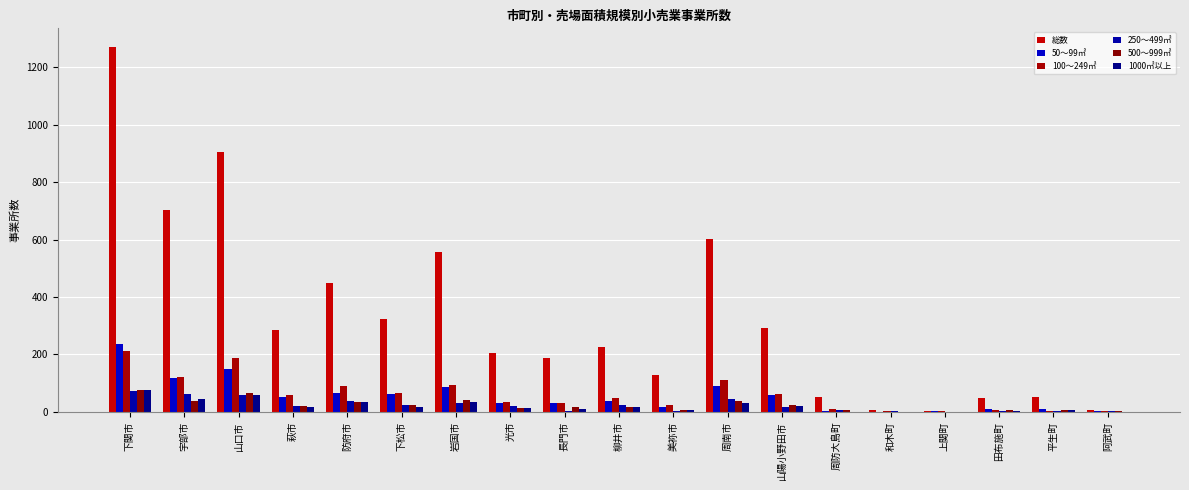

What is the label of the 2nd bar from the right?

平生町